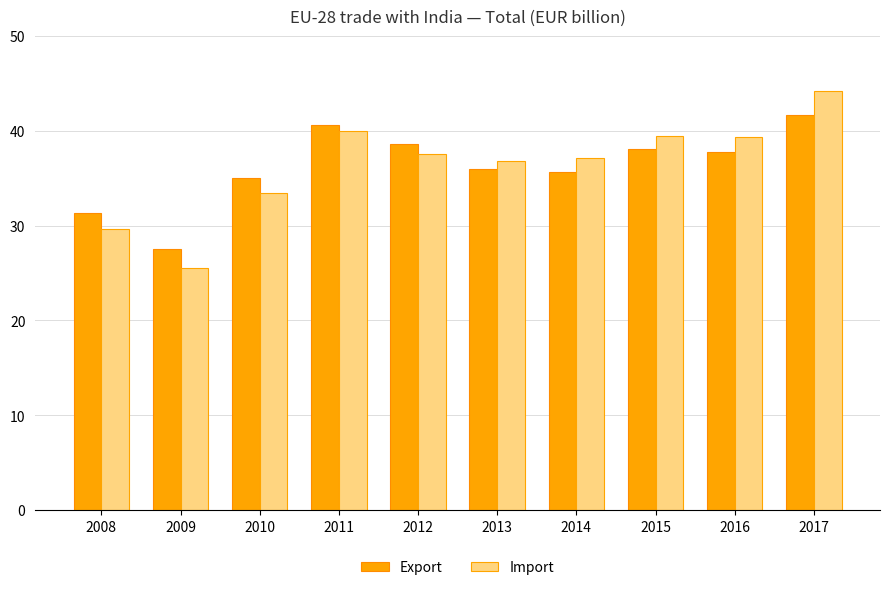

How many bars are there in each group?

2